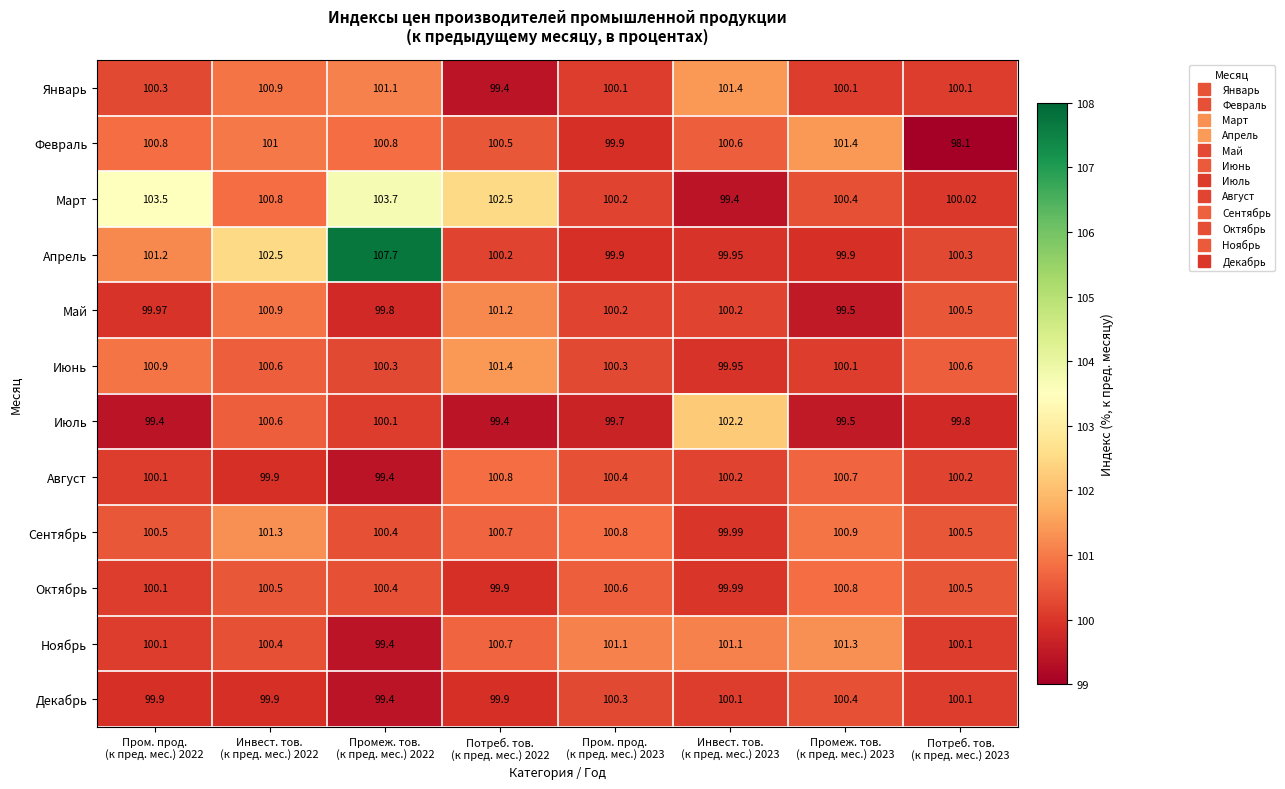

Which series has the largest range (max minus min)?

Апрель